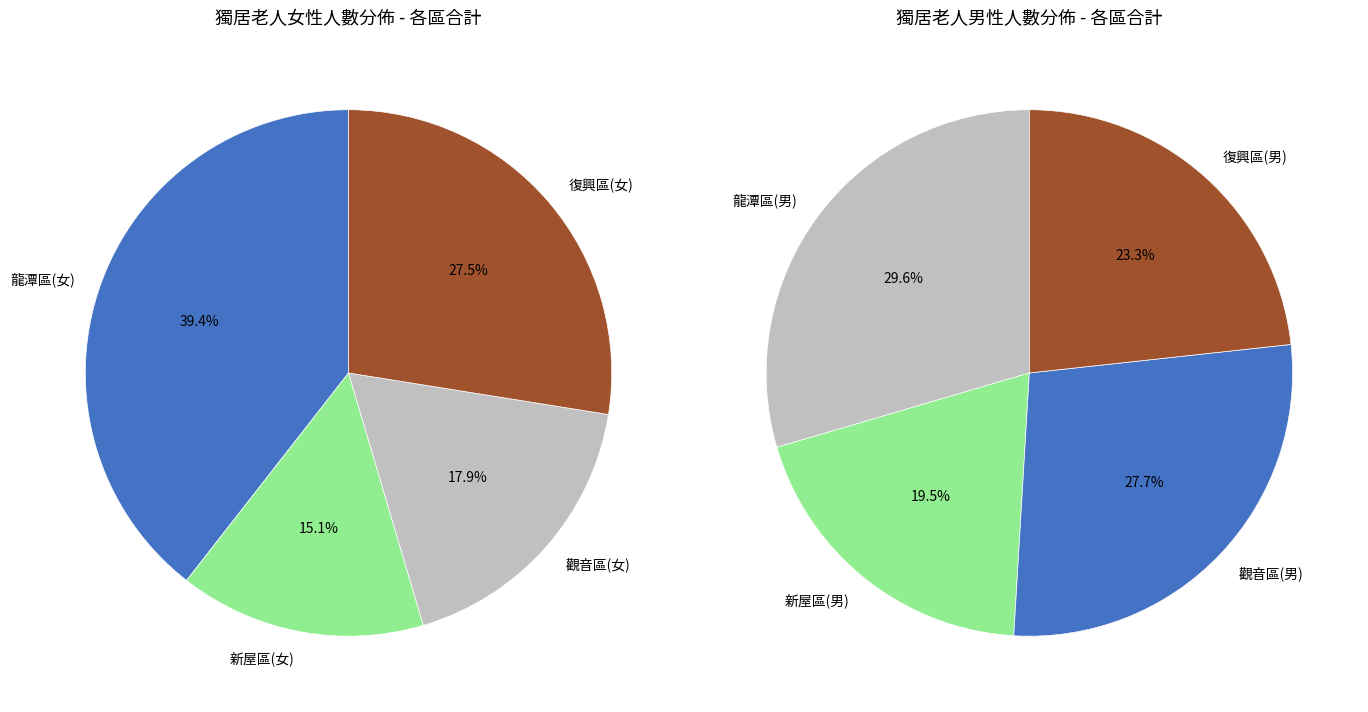

Count the number of slices in the pie.

4